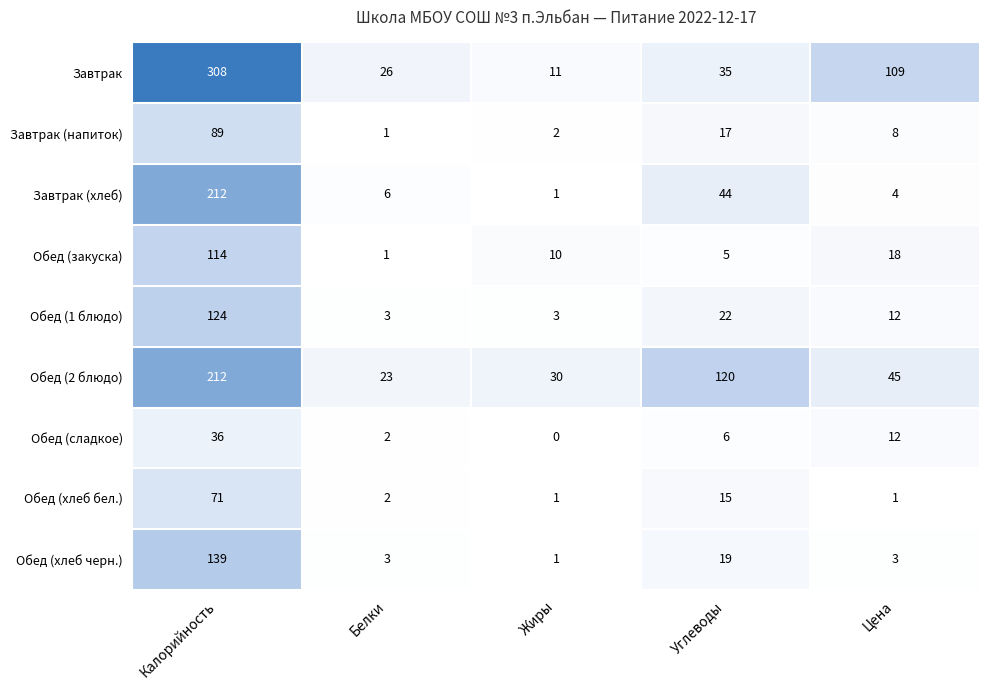

How many distinct data groups are displayed?

9